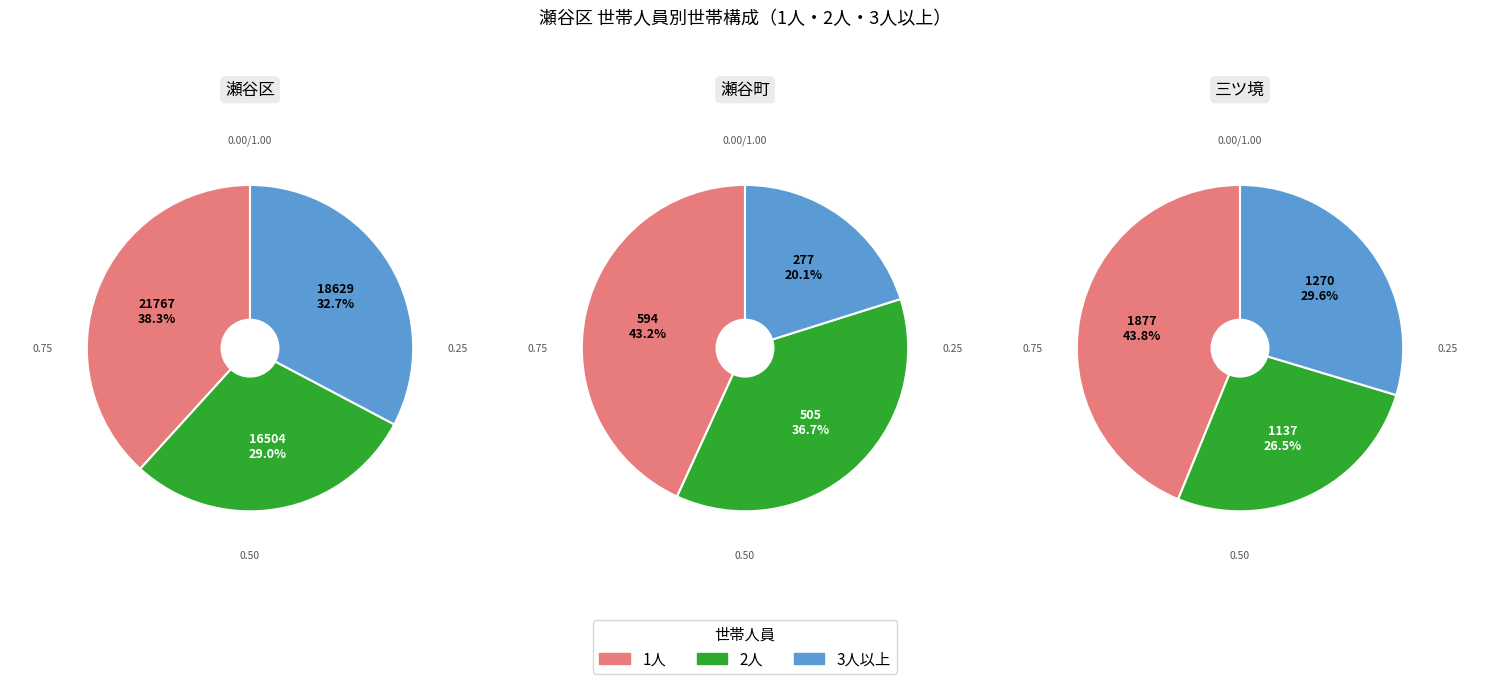

The 五貫目町 slice represents 11% of the pie. True or false?

False